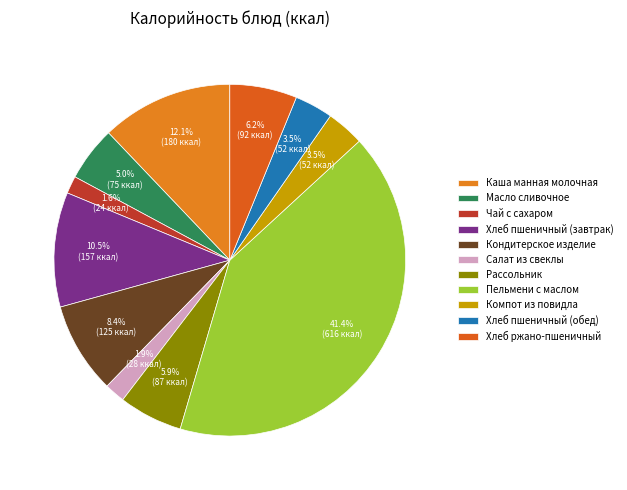

How many slices are in this pie chart?

11